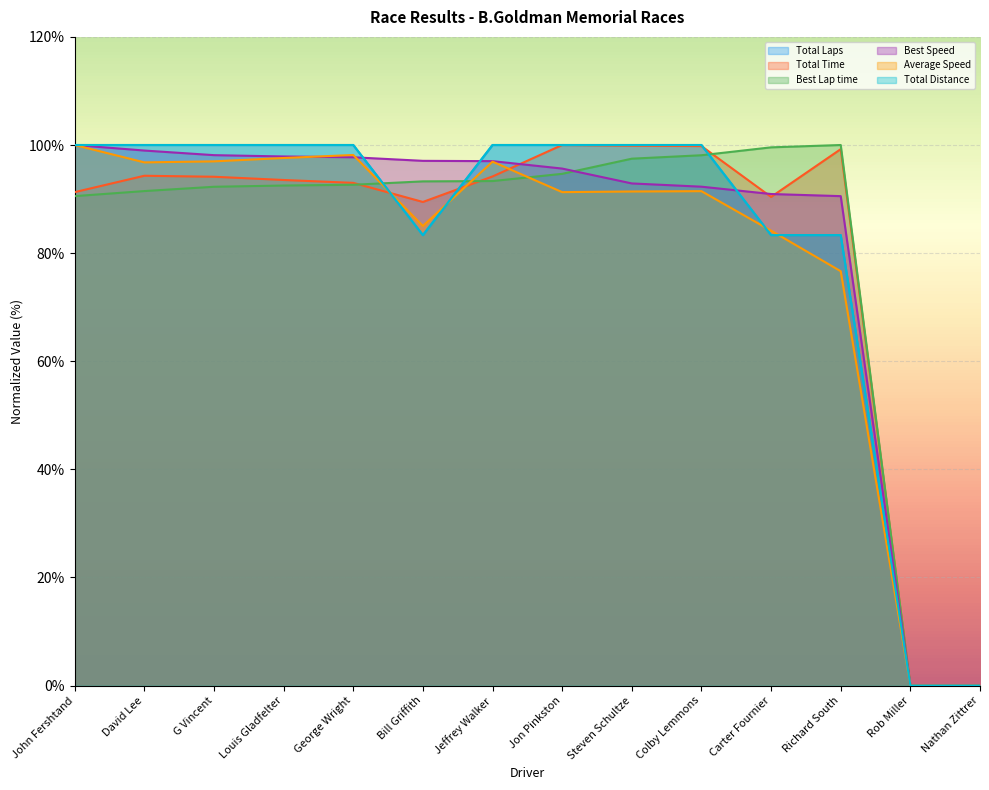

What is the label of the 10th point from the left?

Colby Lemmons